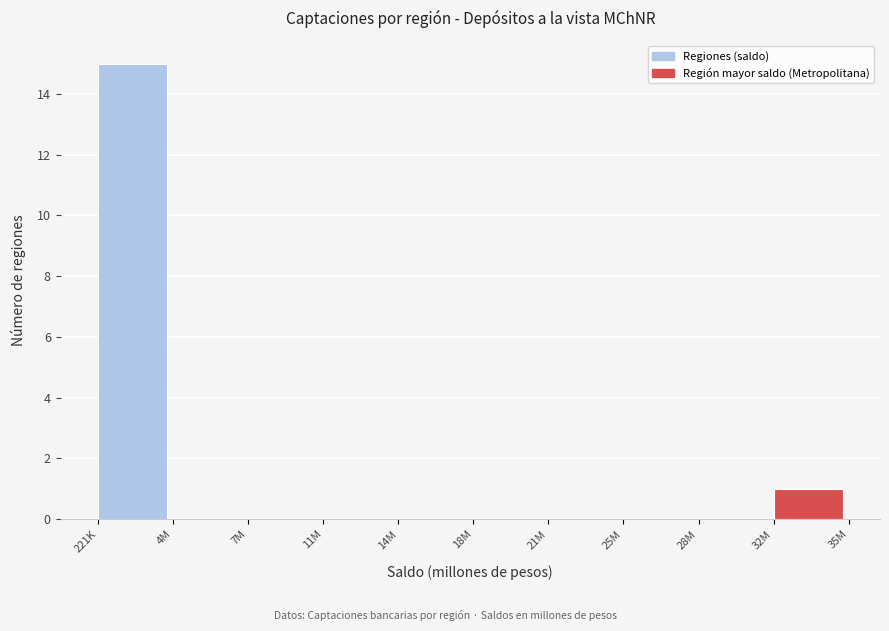

Reading right to left, list all the values displayed in this chart.

32M=1	28M=0	25M=0	21M=0	18M=0	14M=0	11M=0	7M=0	4M=0	221K=15